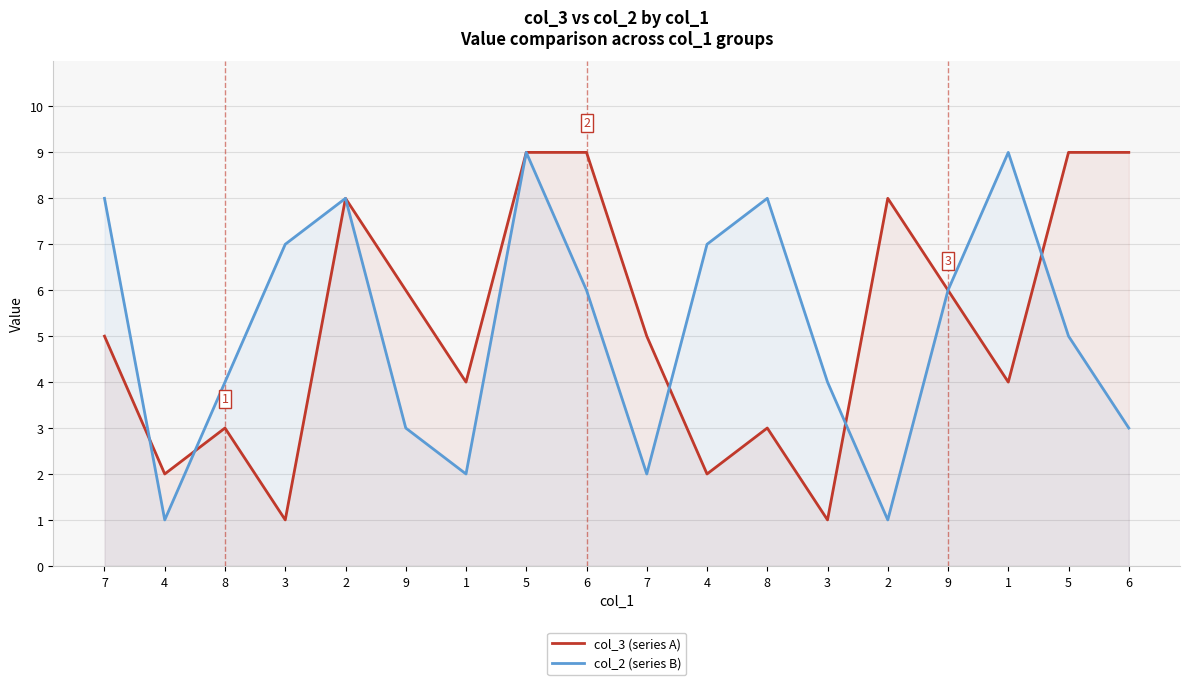

Rank the series at 6 from highest to lowest value.

col_3 (series A), col_2 (series B)